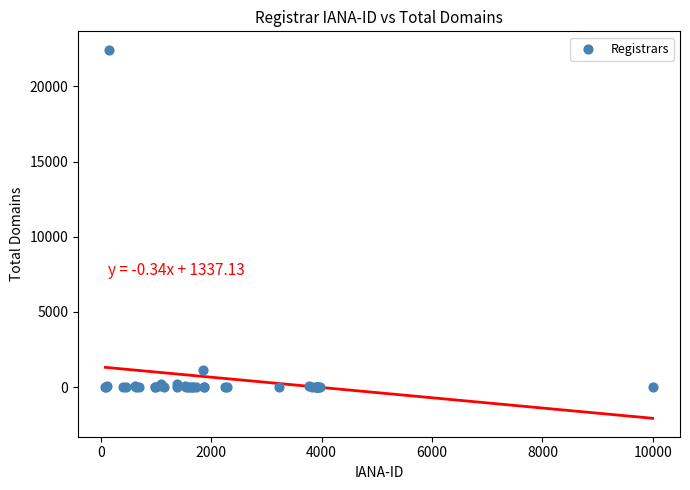

What Y value in the scatter plot is closest to 11221?

1108